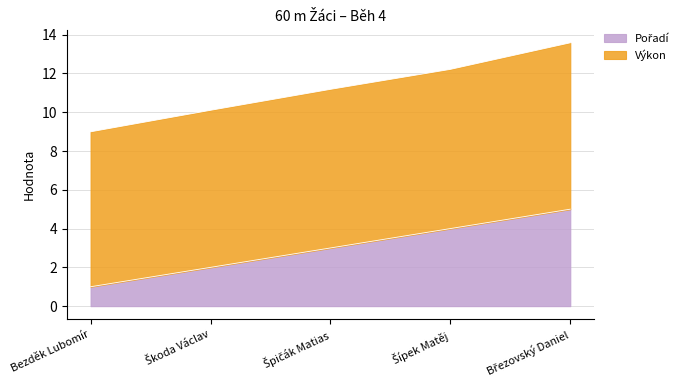

List the labels in order of value, largest first.

Březovský Daniel, Šípek Matěj, Špičák Matias, Škoda Václav, Bezděk Lubomír